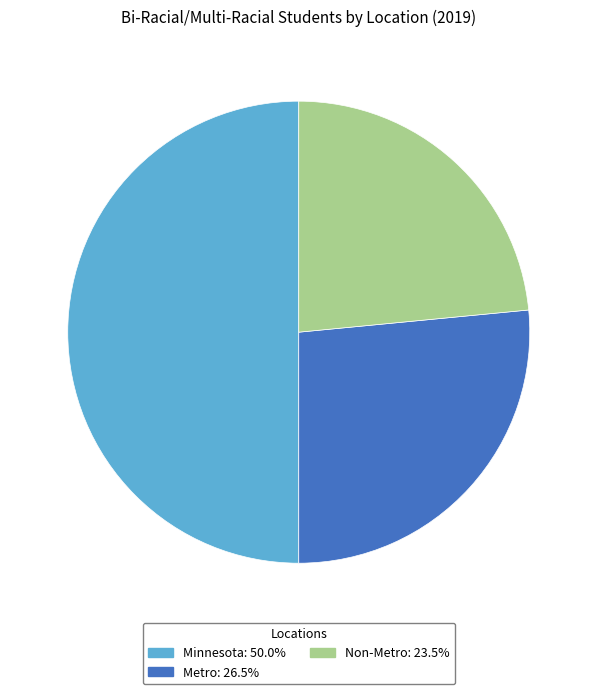

Rank the categories by value from highest to lowest.

Minnesota, Metro, Non-Metro